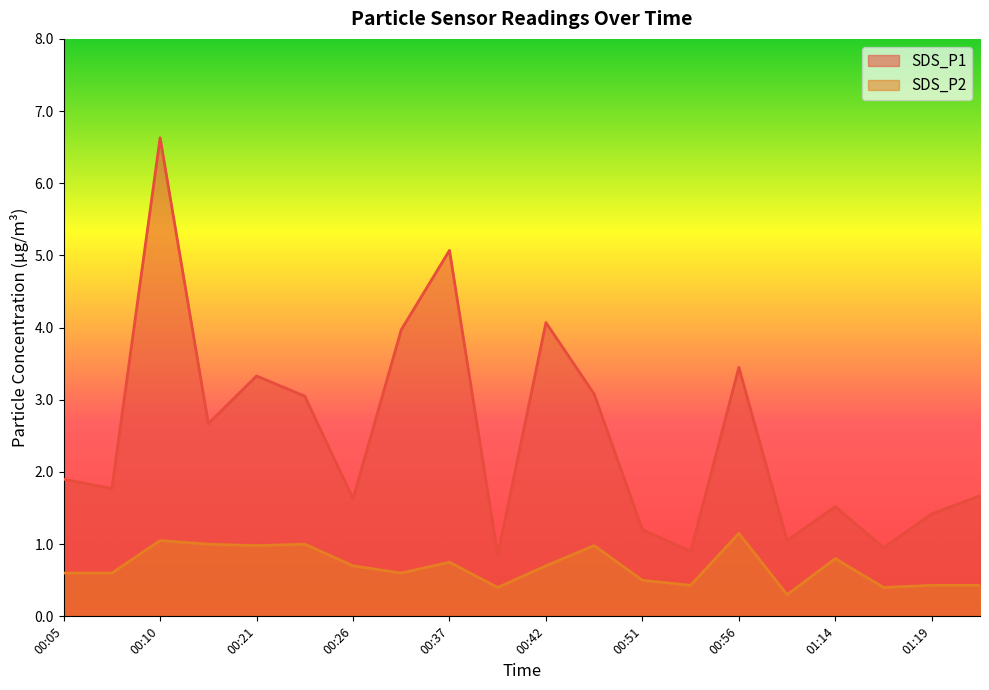

Rank the series by their average value, from lowest to highest.

SDS_P2, SDS_P1